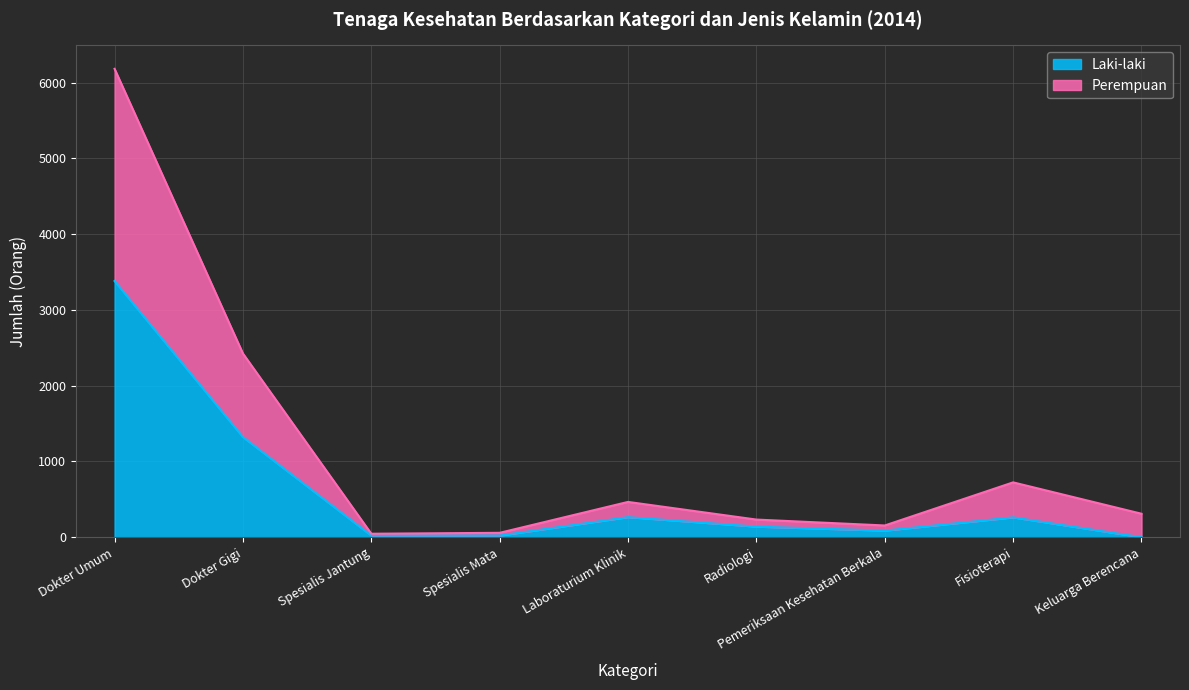

At which category is the sum across all series the highest?

Dokter Umum